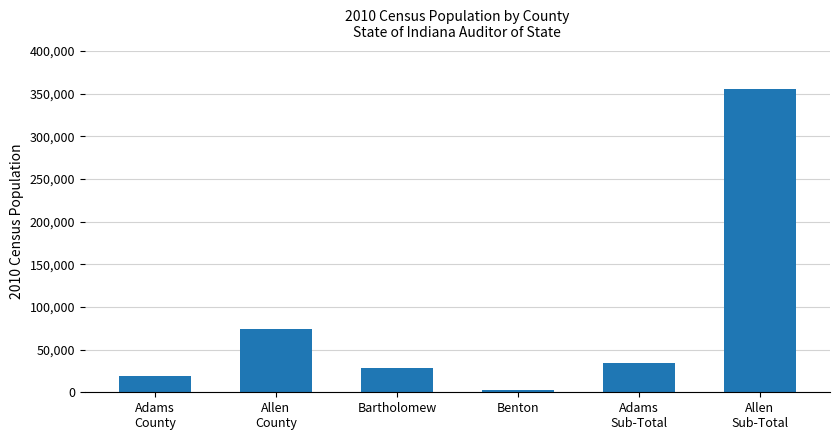

Count the number of data series in this chart.

1